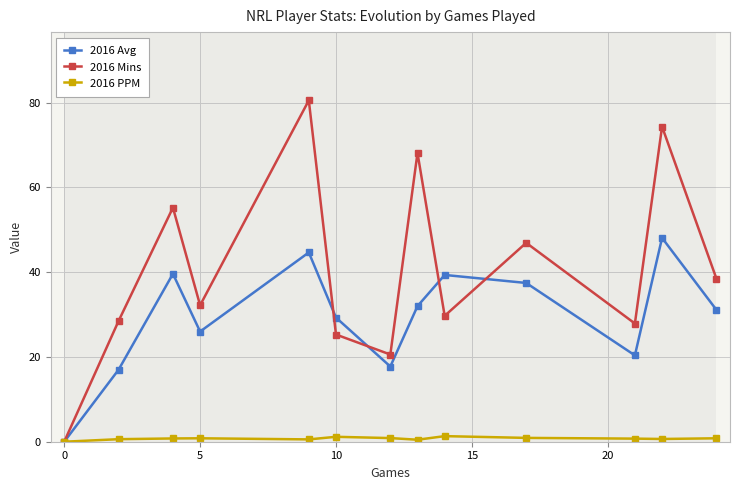

True or false: 2016 PPM and 2016 Avg intersect in this chart.

False